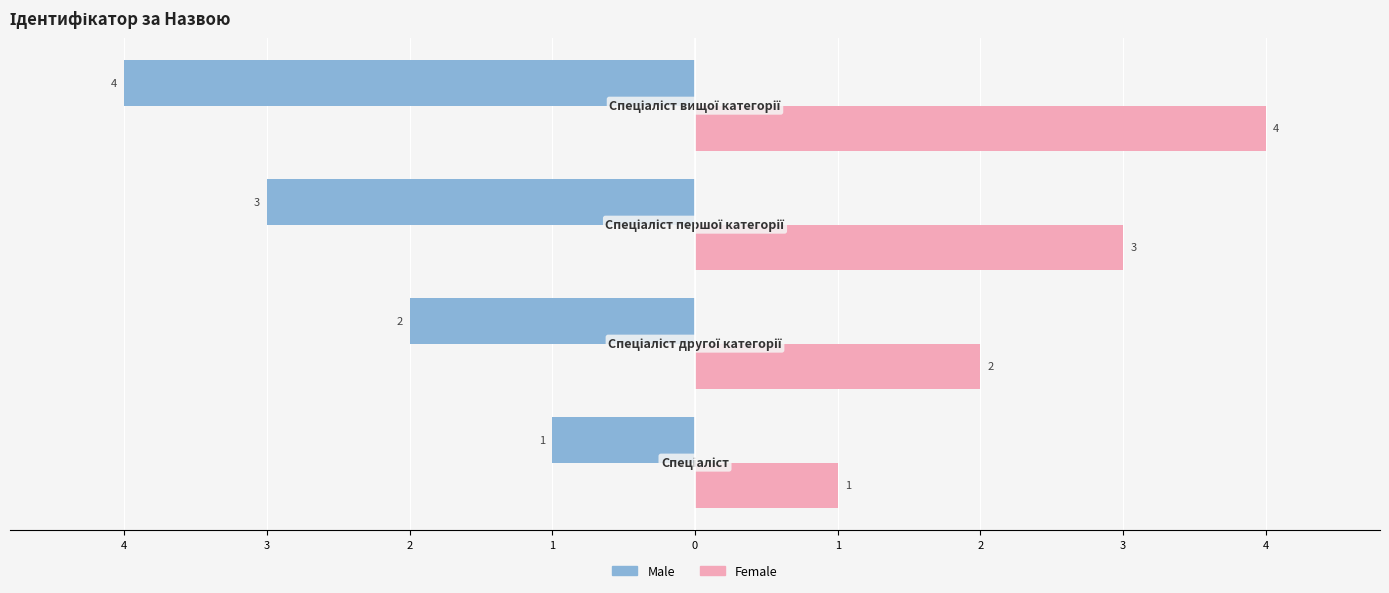

Count the Male values in the range -3 to -1.

3